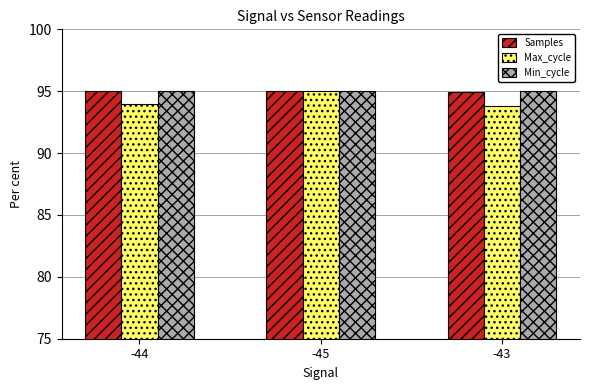

Reading right to left, extract all data points from this chart.

Samples: 95.0	95.0	95.0
Max_cycle: 93.8	95.0	93.9
Min_cycle: 95.0	95.0	95.0